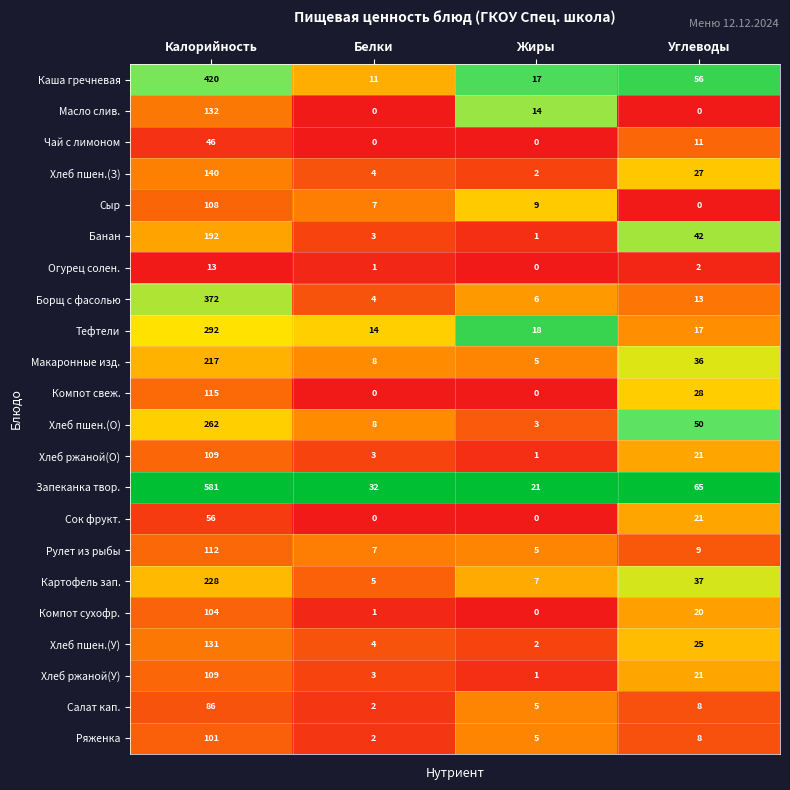

At which category is the sum across all series the highest?

Калорийность